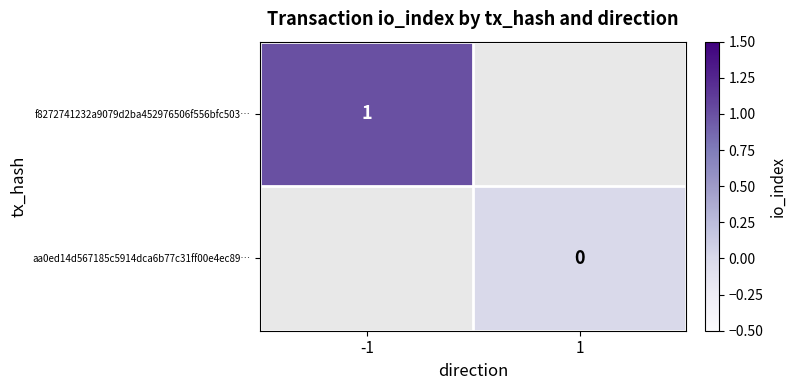

Is the value of f8272741232a9079d2ba452976506f556bfc503… at -1 greater than the value of aa0ed14d567185c5914dca6b77c31ff00e4ec89… at 1?

Yes